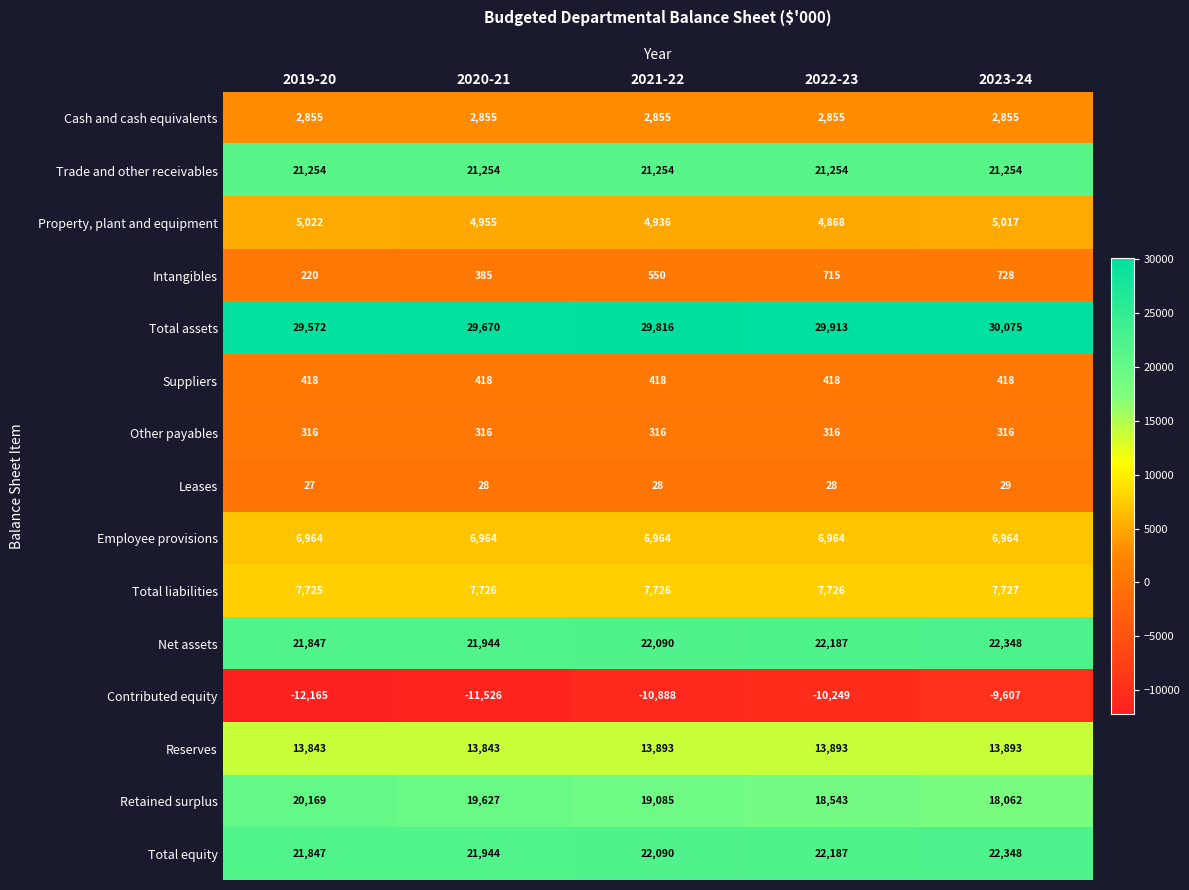

Which series changed the most between 2022-23 and 2023-24?

Contributed equity